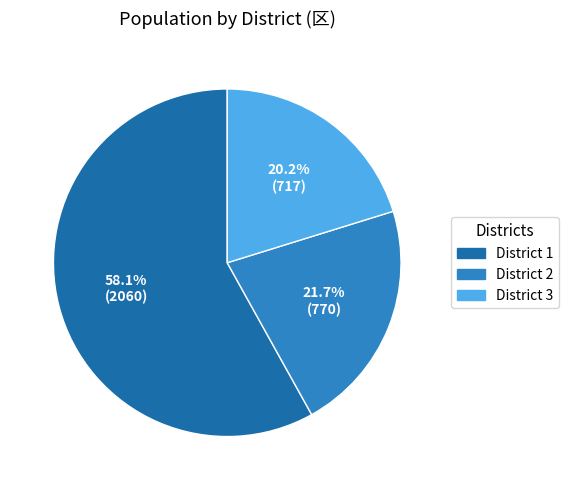

Count the number of slices in the pie.

3